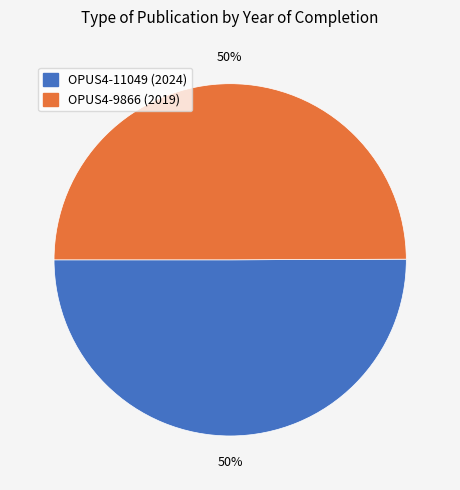

To the nearest percent, what is the average slice percentage?

50%